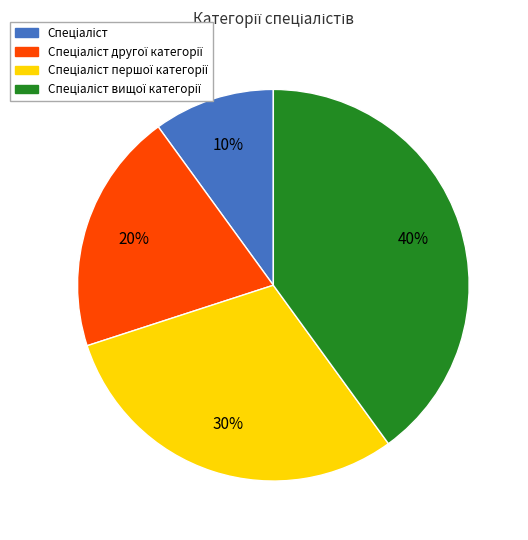

Is there any slice that represents more than half of the pie?

No